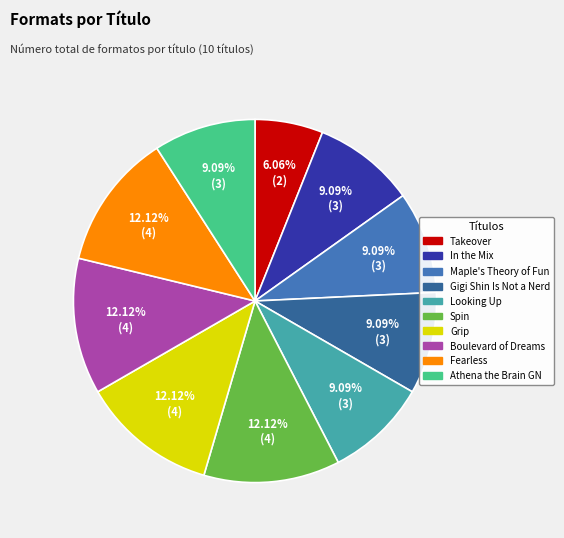

Is there any slice that represents more than half of the pie?

No